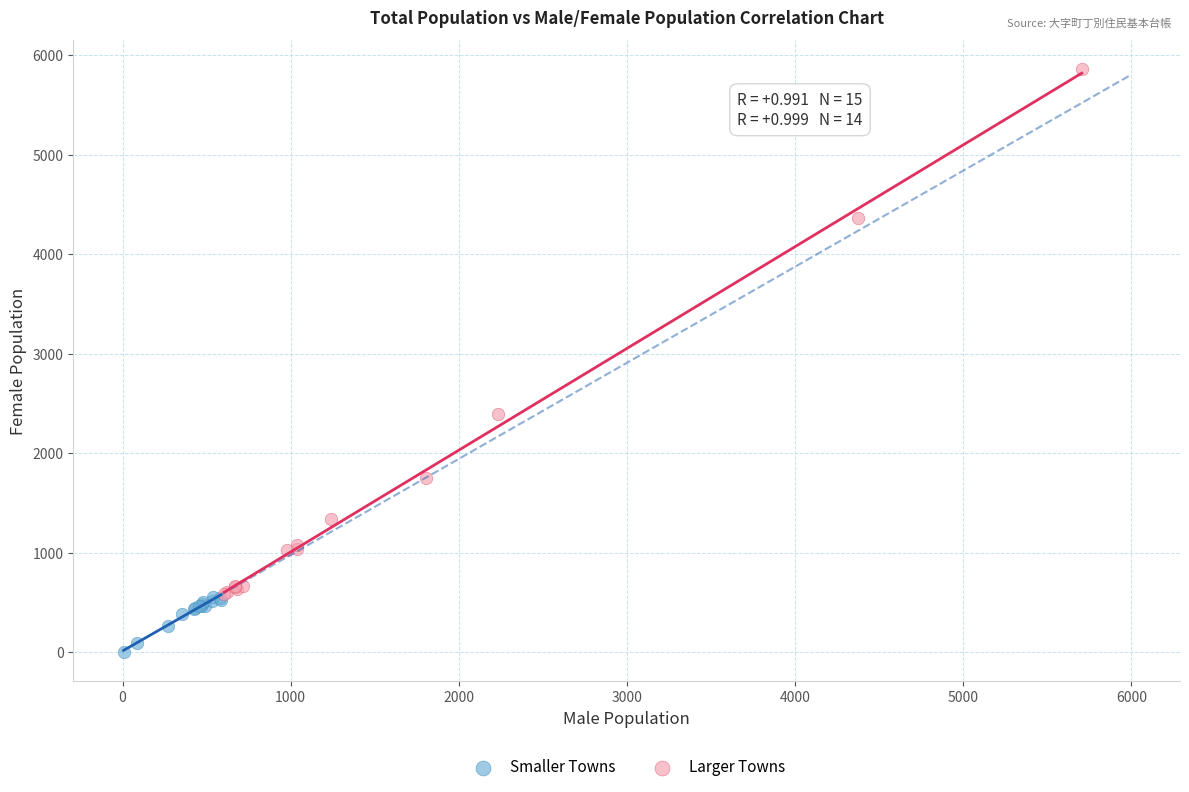

Which series contains the highest Y value?

Larger Towns